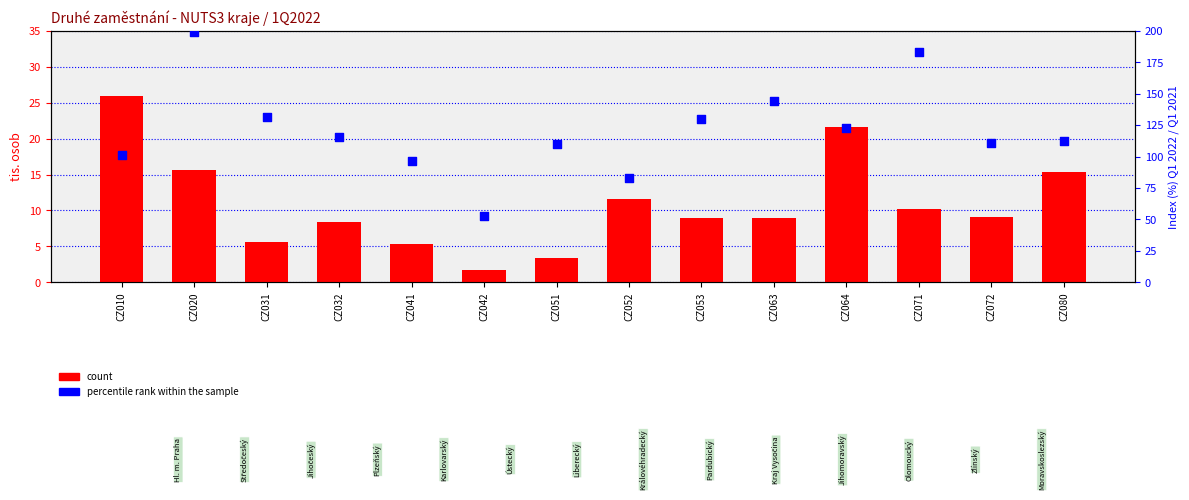

Which series reaches the maximum Y coordinate?

percentile rank within the sample